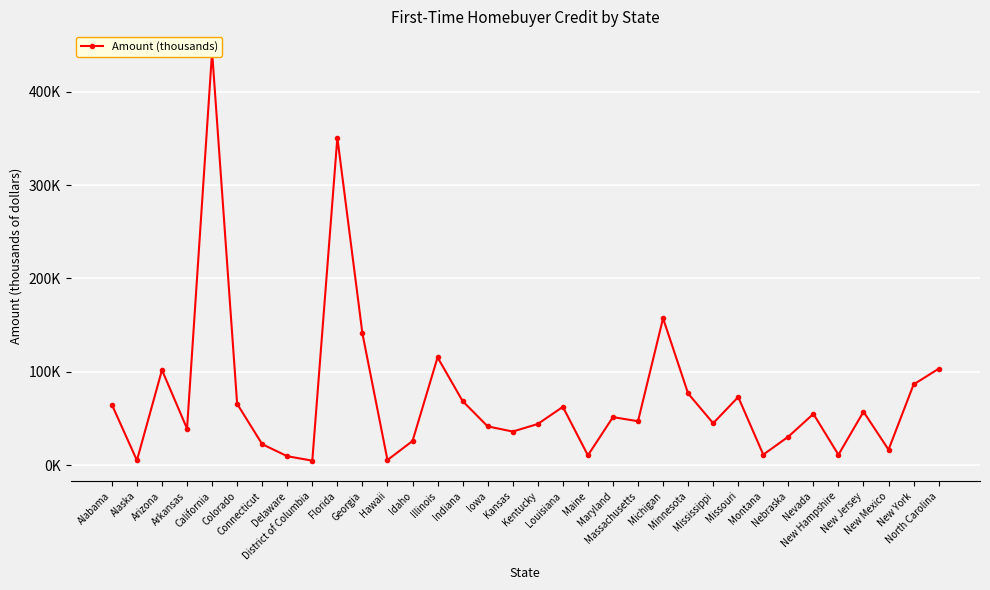

What is the value of the 20th point from the left?

10414.6